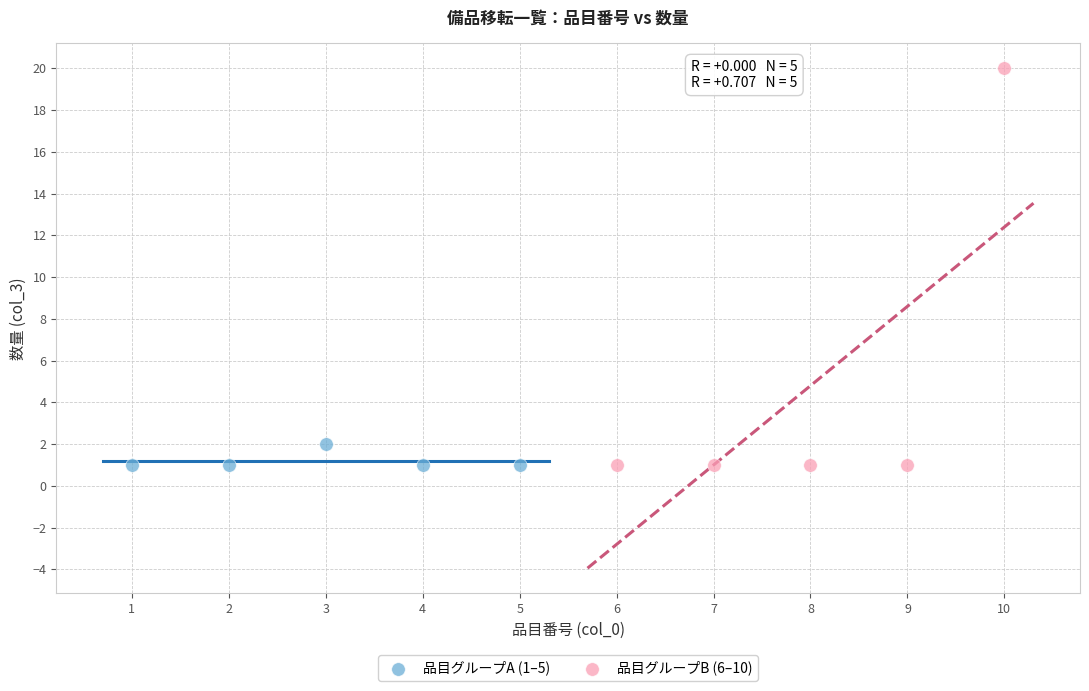

Which series has the largest Y range (max minus min)?

品目グループB (6–10)